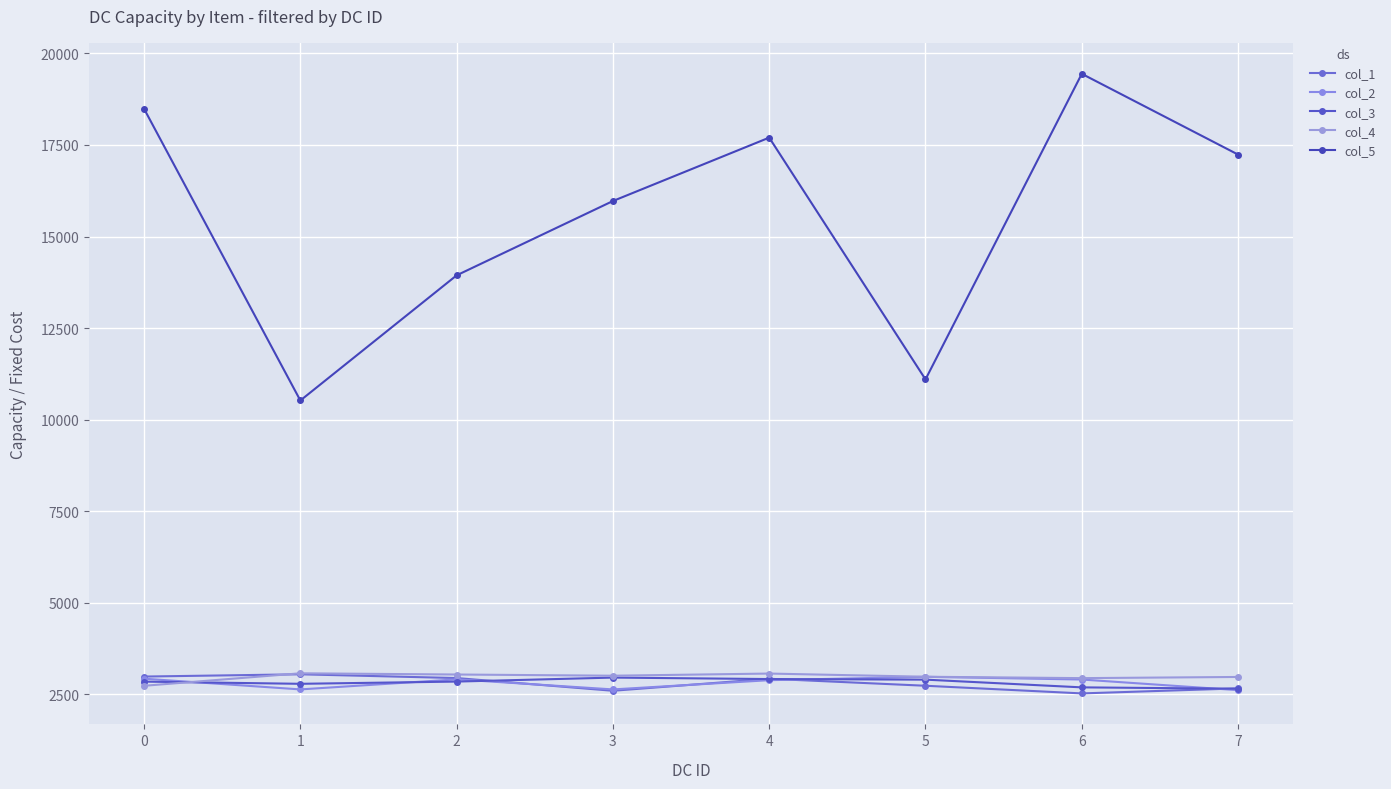

True or false: col_3 has a value of 1739 at 3.

False